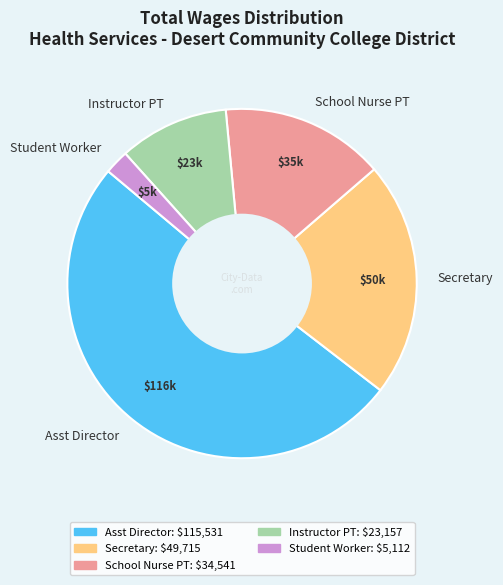

How many segments does this pie chart have?

5